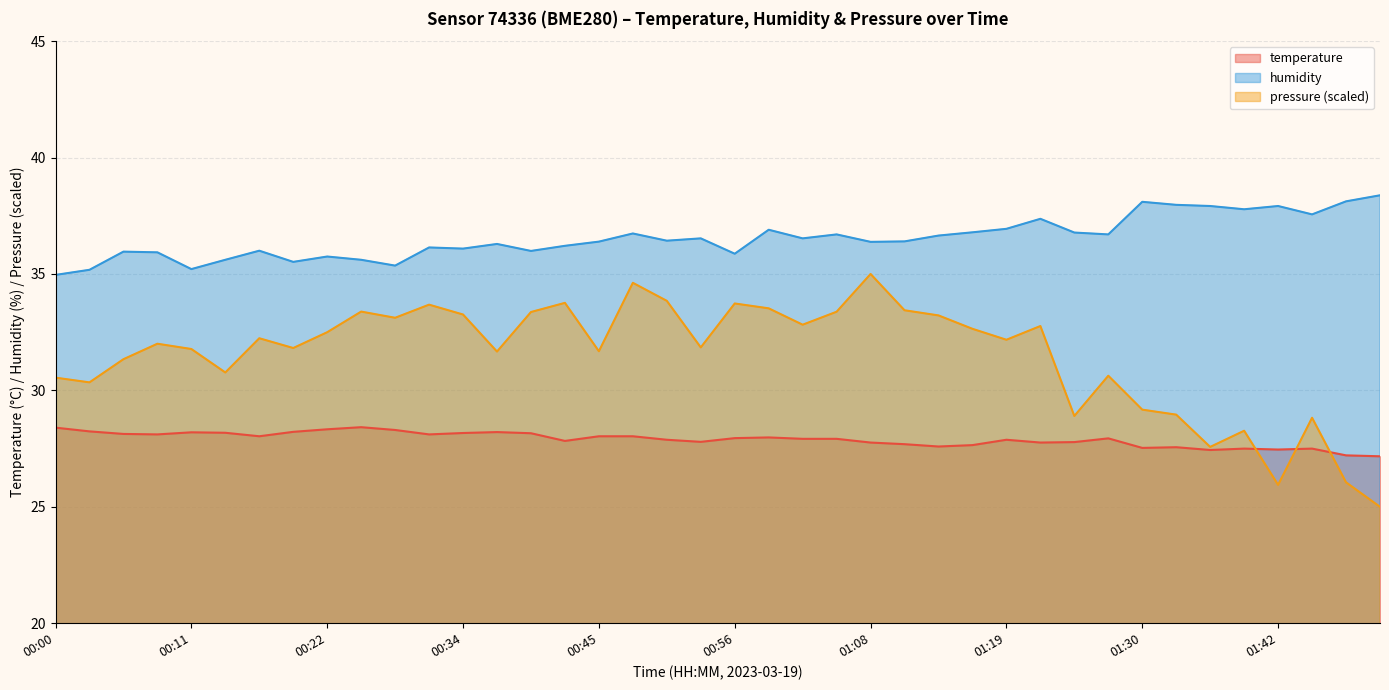

Rank the series by their average value, from highest to lowest.

humidity, pressure (scaled), temperature